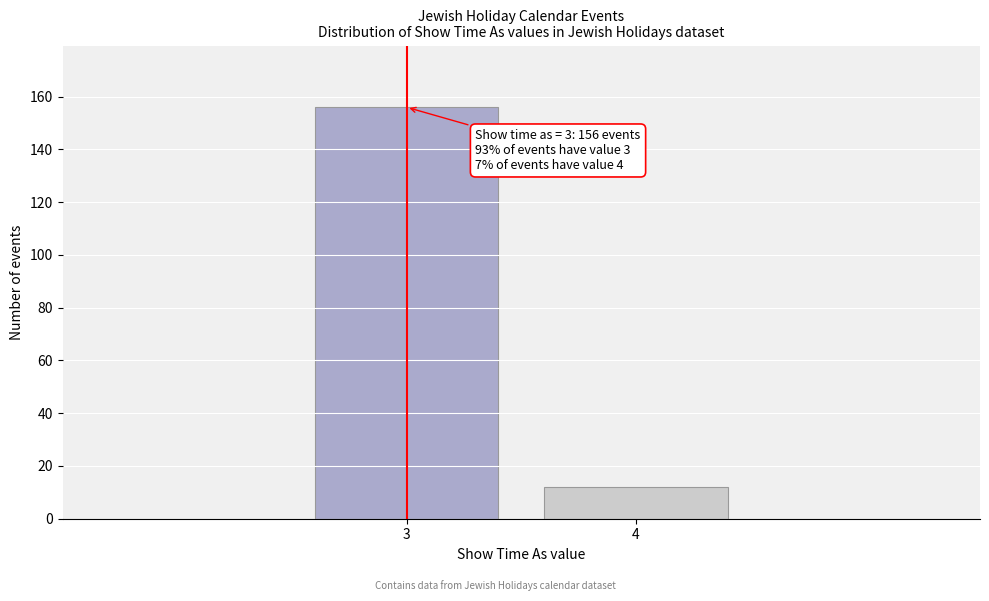

Reading right to left, transcribe all the data shown in this chart.

4=12	3=156